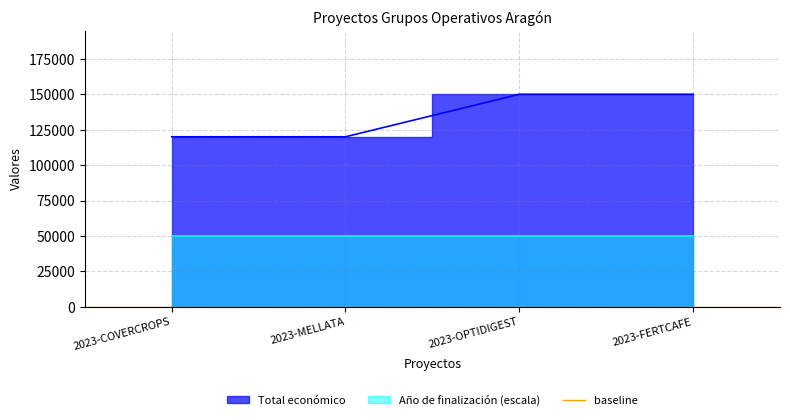

Rank the categories by value from highest to lowest.

2023-OPTIDIGEST, 2023-FERTCAFE, 2023-COVERCROPS, 2023-MELLATA